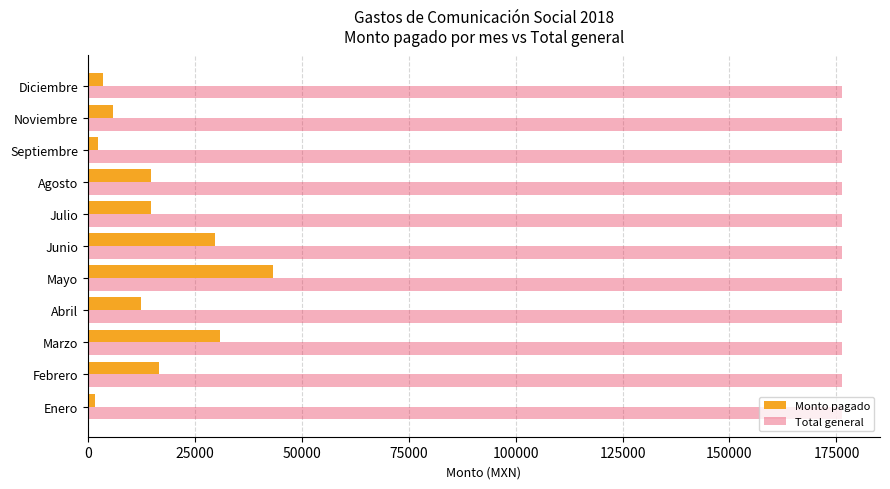

Which series has the largest range (max minus min)?

Monto pagado